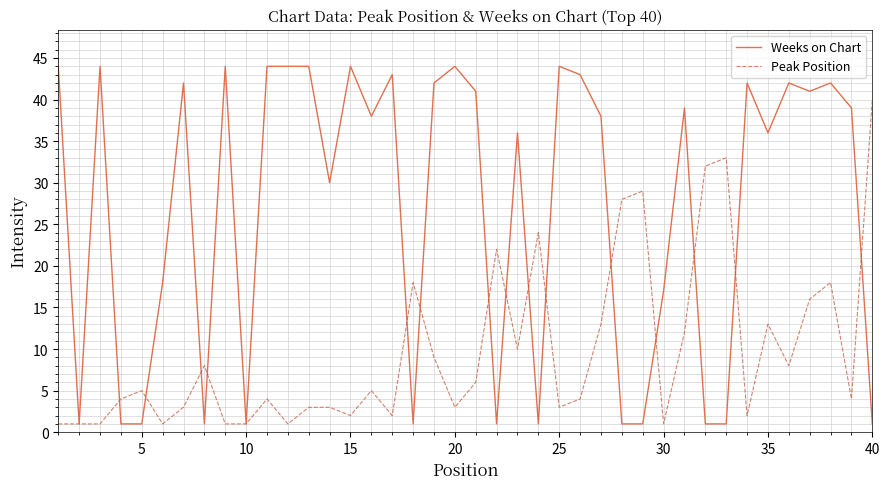

List the series in order of their overall mean, lowest first.

Peak Position, Weeks on Chart